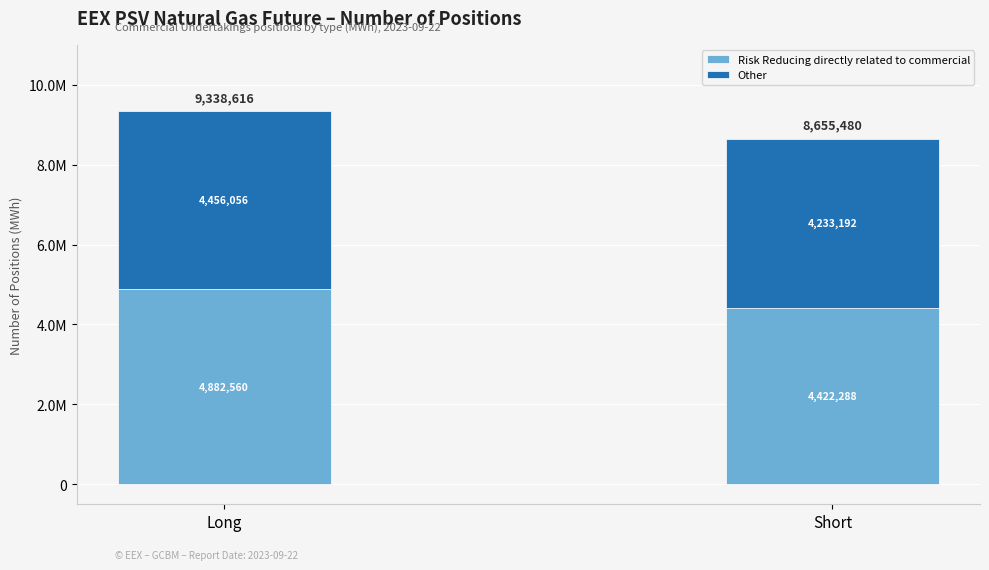

Does the chart contain stacked bars?

Yes